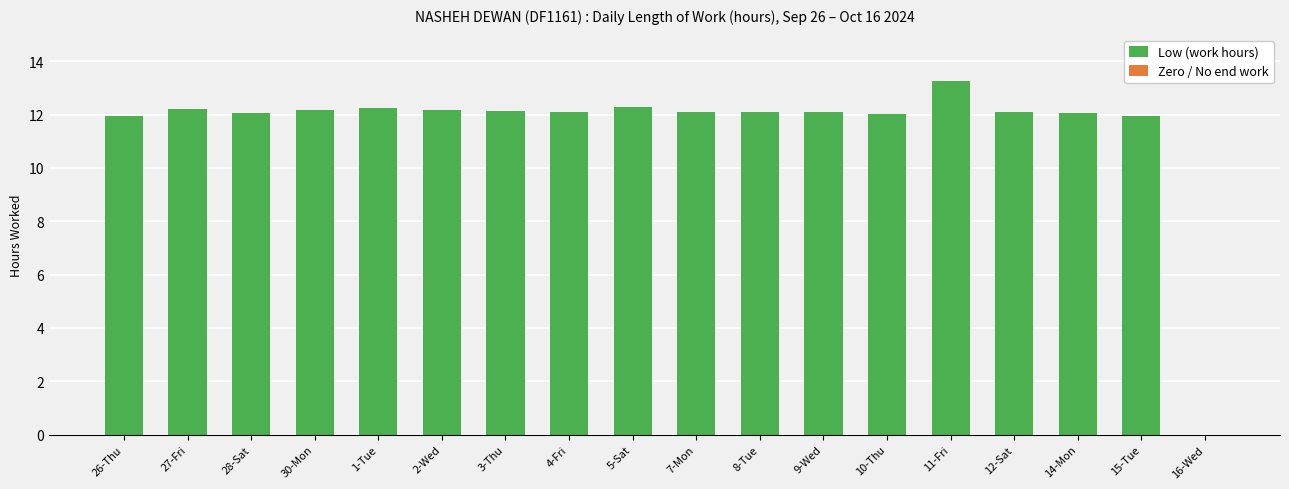

Reading left to right, what are all the values shown in this chart?

11.9	12.2	12.1	12.2	12.2	12.2	12.1	12.1	12.3	12.1	12.1	12.1	12.0	13.3	12.1	12.1	12.0	0.0